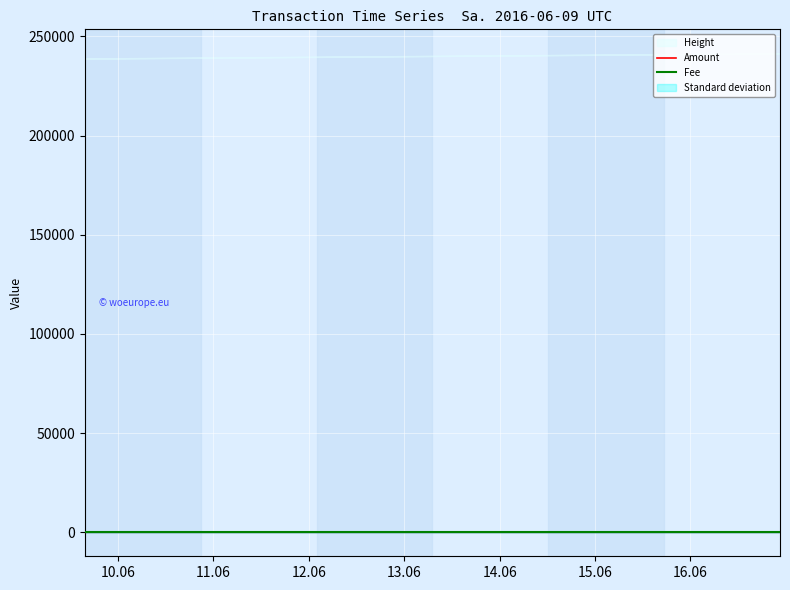

True or false: Fee and Amount intersect in this chart.

False